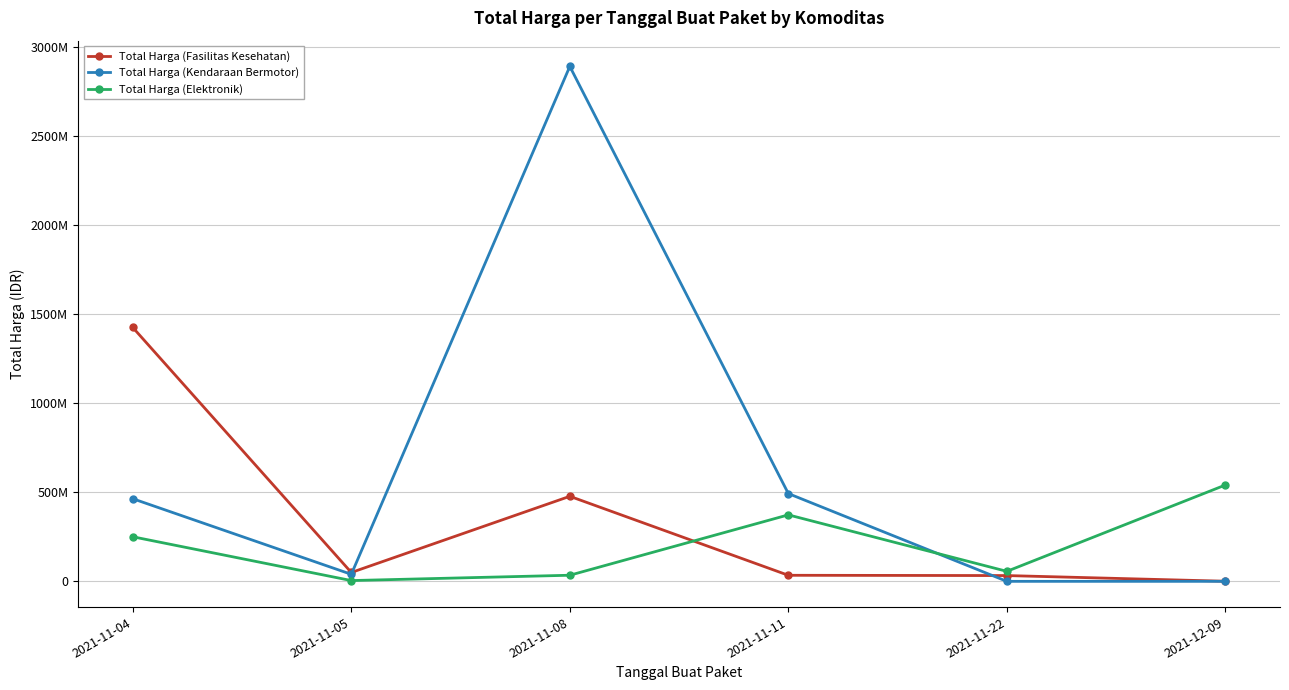

Between 2021-11-05 and 2021-11-11, which series saw the biggest shift?

Total Harga (Kendaraan Bermotor)